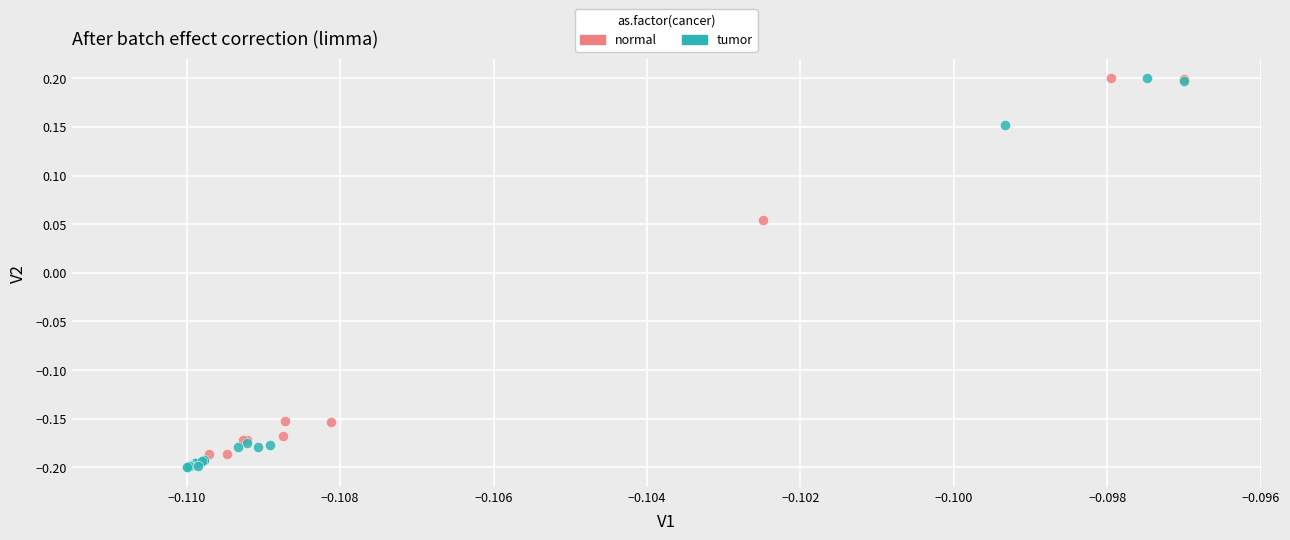

What are all the series names shown in the legend?

normal, tumor